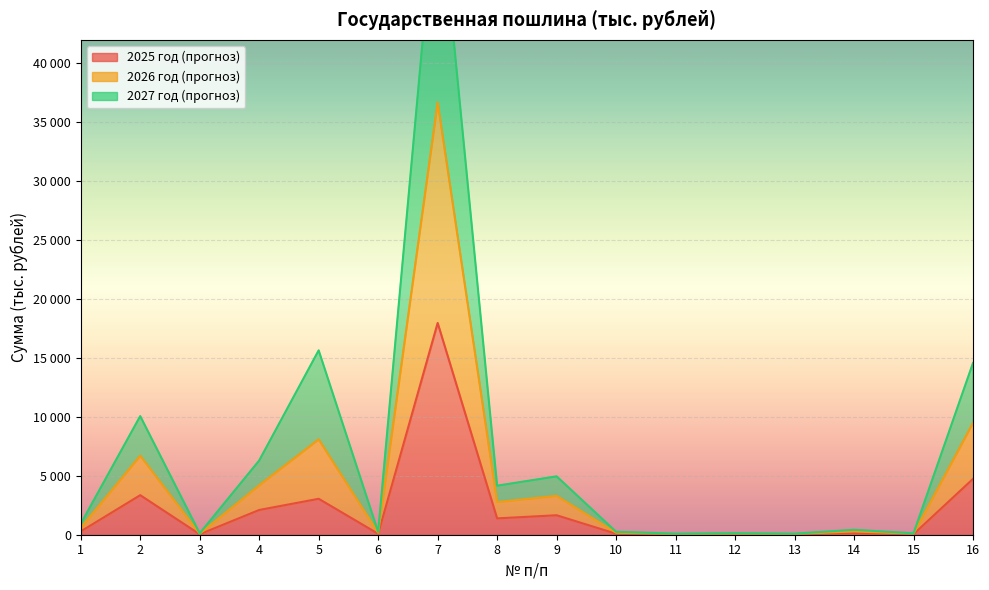

Where does the 2025 год (прогноз) series first go above 280?

2